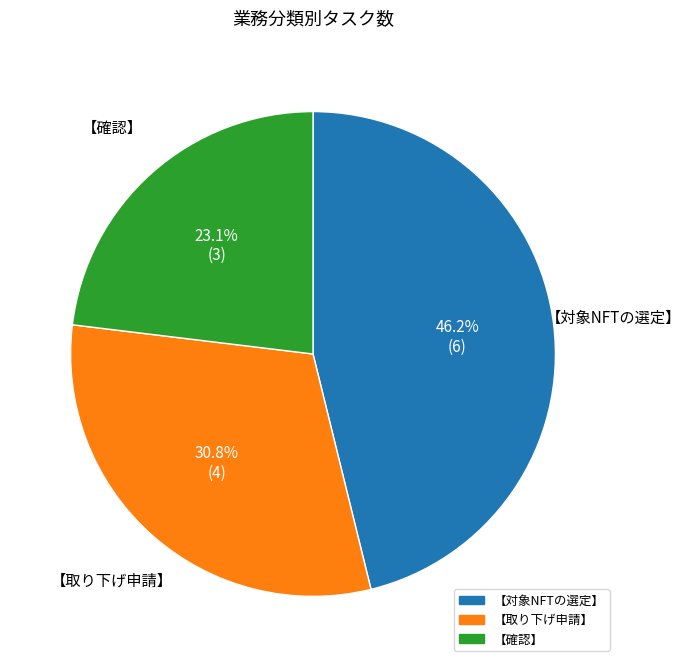

What is the smallest slice in the pie chart?

【確認】